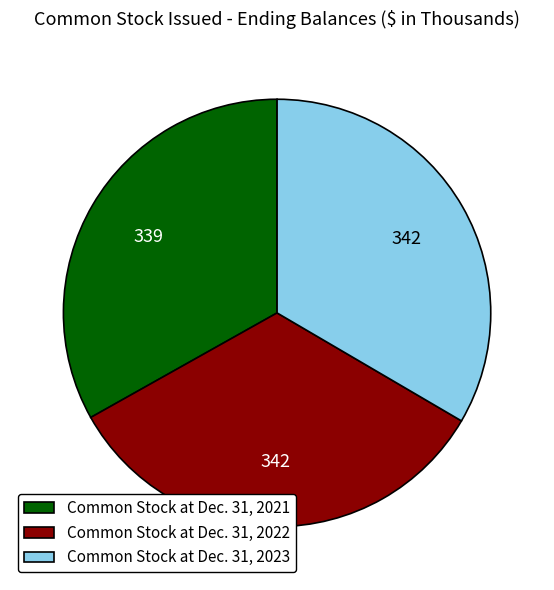

Is the sum of Common Stock at Dec. 31, 2022 and Common Stock at Dec. 31, 2021 greater than half?

Yes